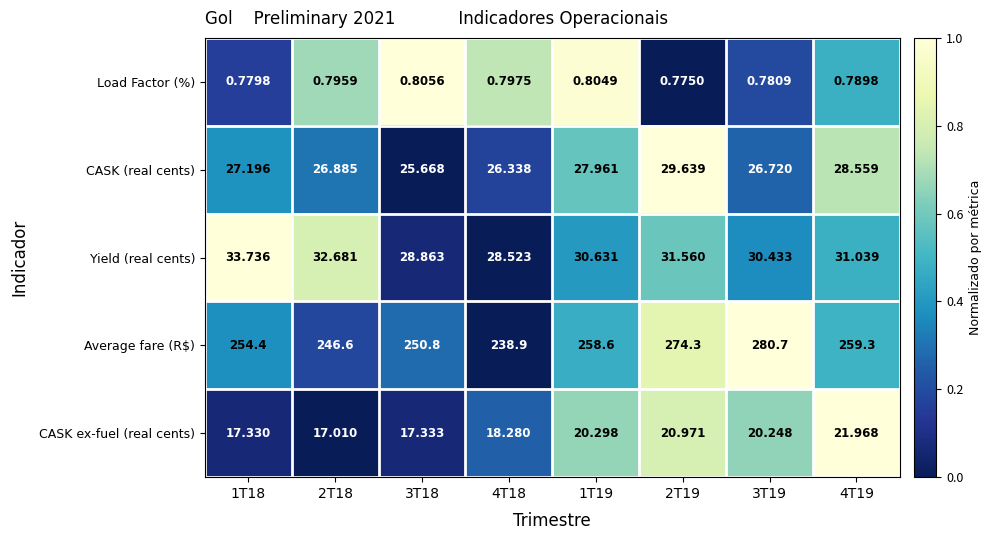

At which category is the sum across all series the highest?

3T19